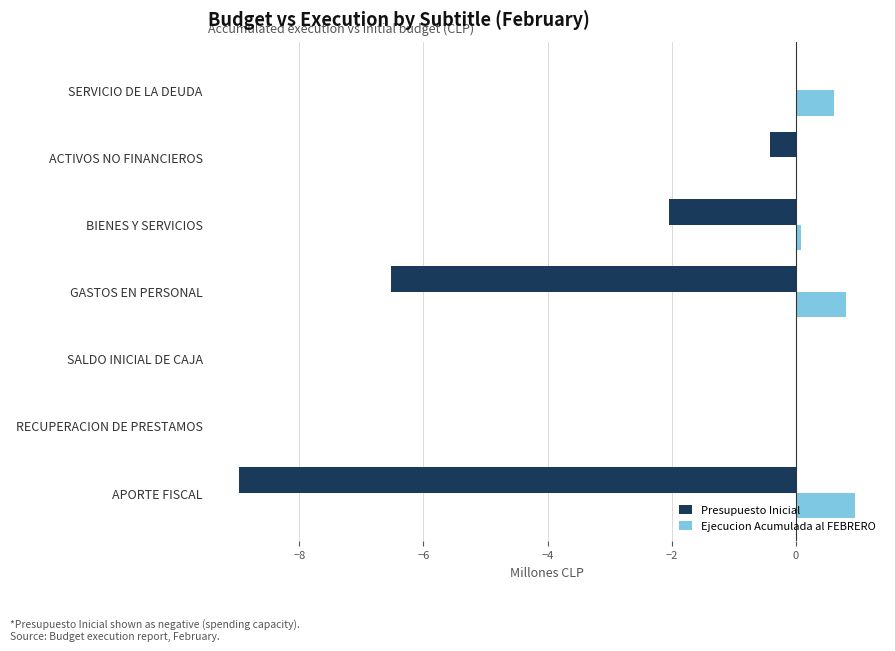

At which category is the sum across all series the highest?

SERVICIO DE LA DEUDA